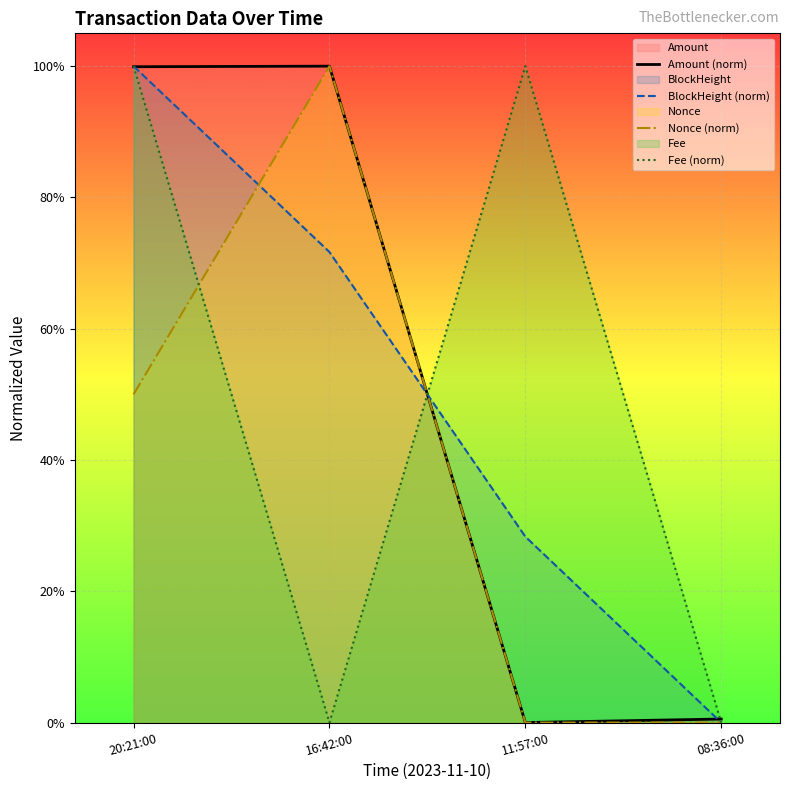

Which has a higher value, 11:57:00 or 20:21:00?

20:21:00